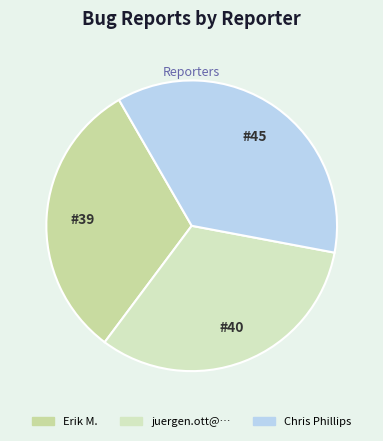

Is there any slice that represents more than half of the pie?

No